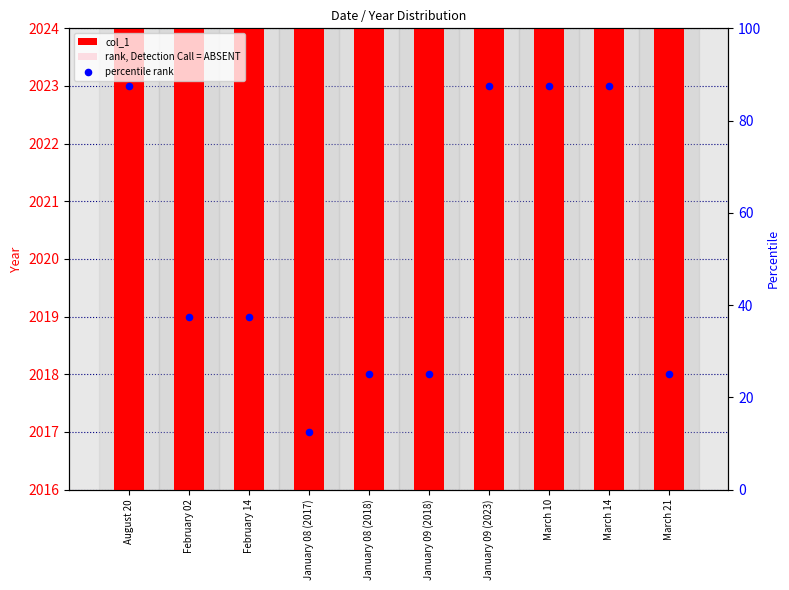

At how many categories does at least one series exceed 2010?

10